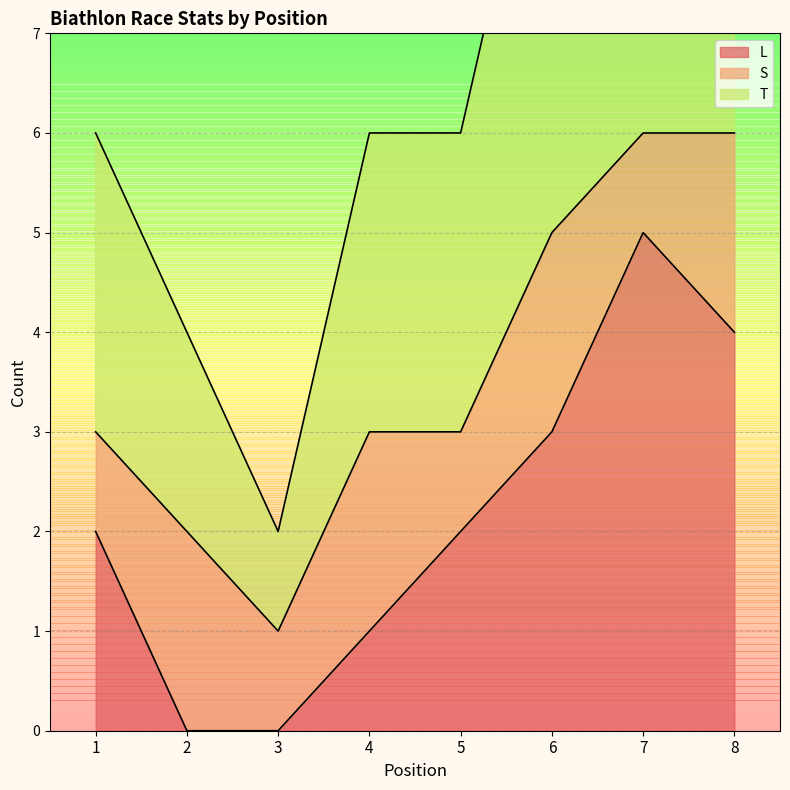

True or false: T has more than 1 points higher than both neighbors.

False